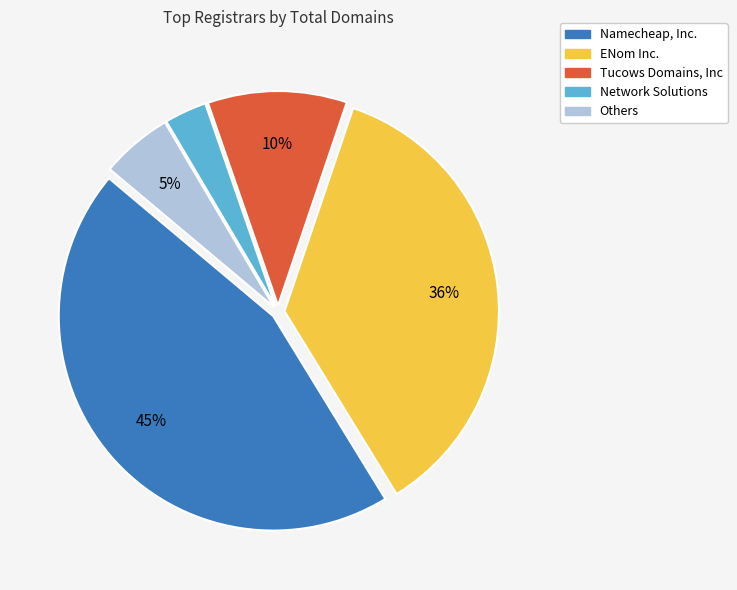

How many segments does this pie chart have?

5